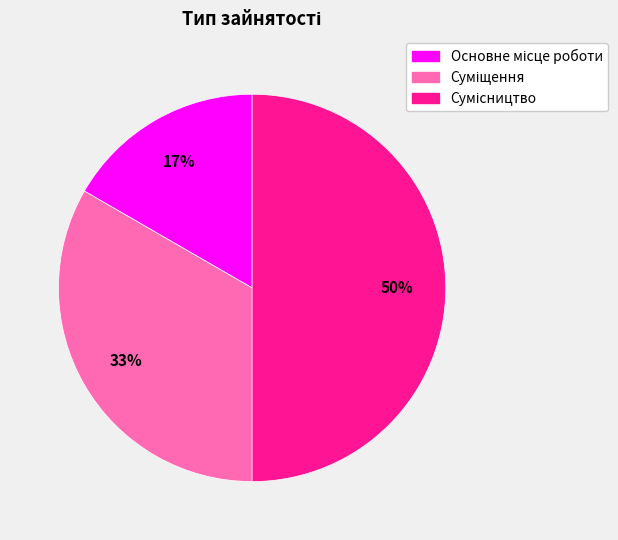

How many segments does this pie chart have?

3